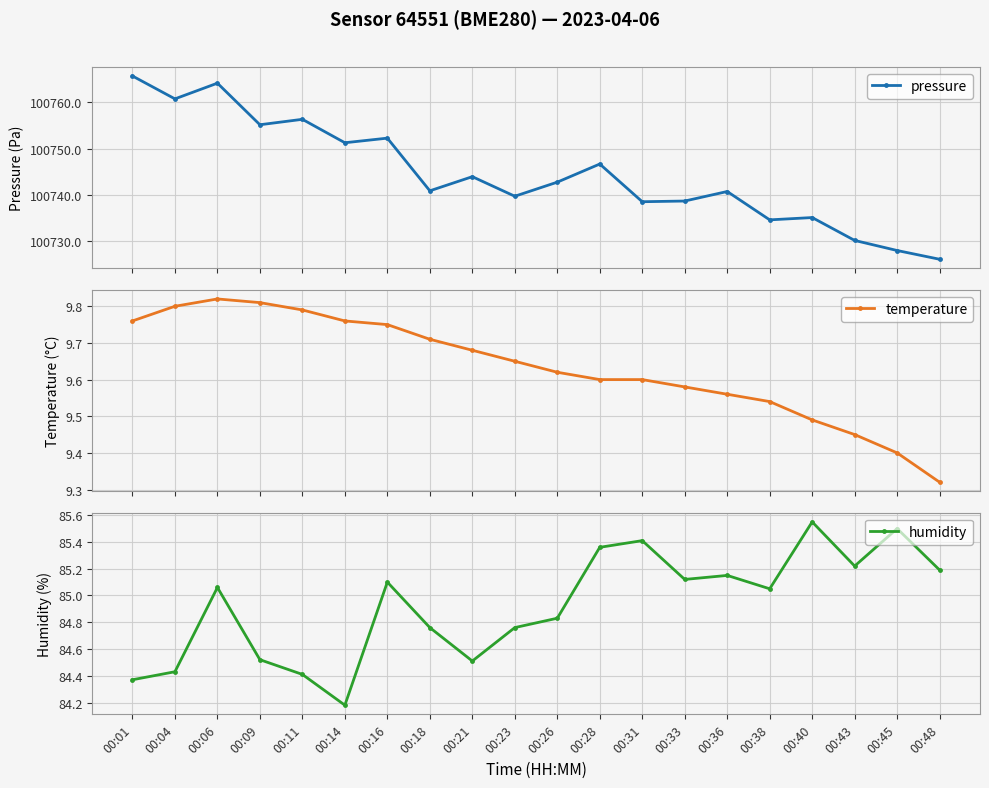

True or false: pressure has more than 2 interior local peaks.

True